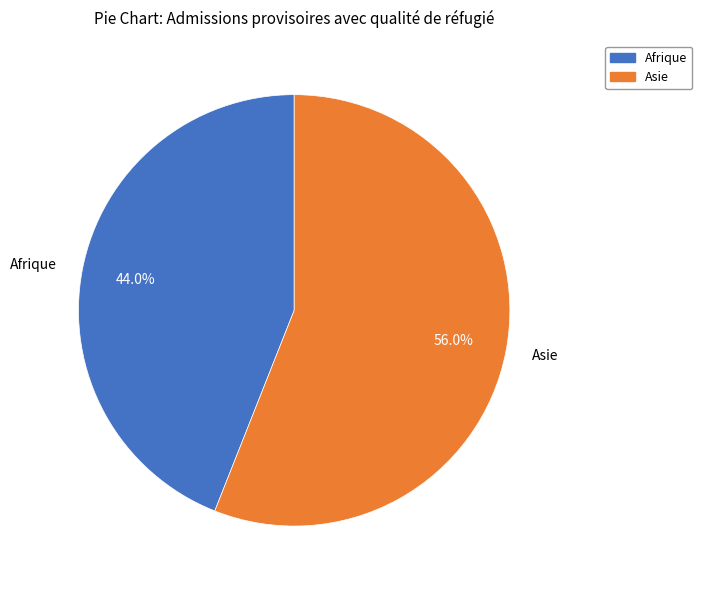

What percentage do Asie and Afrique together represent?

100.0%